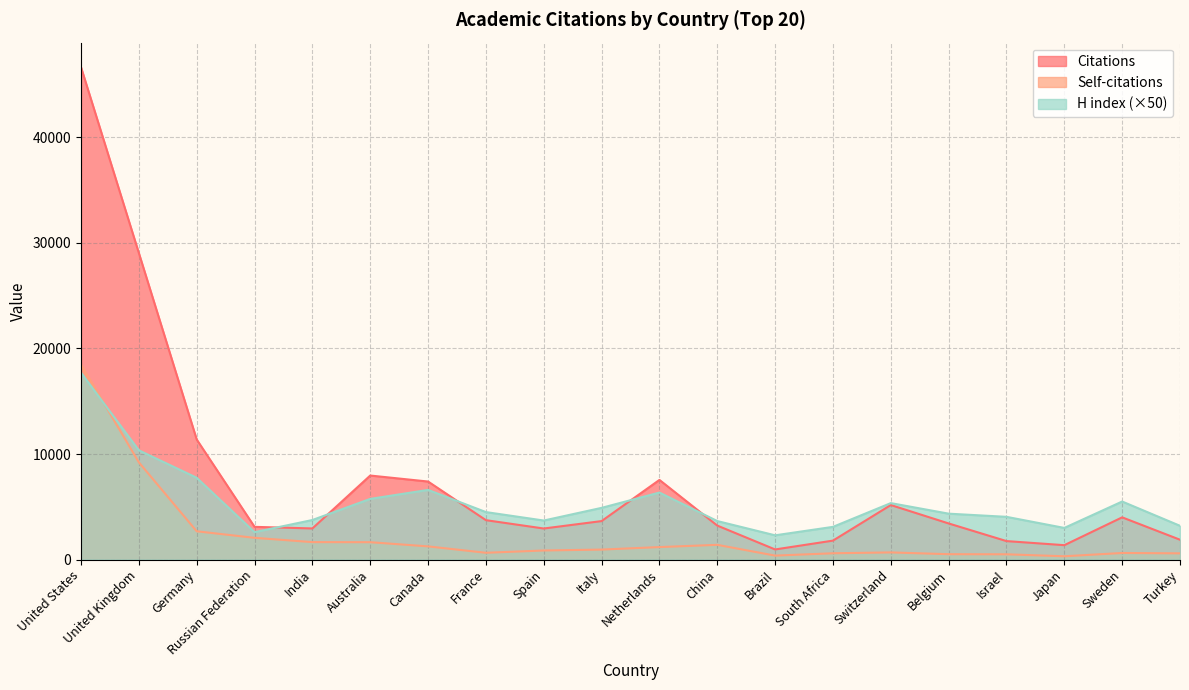

How many values in the Self-citations series exceed 949?

9